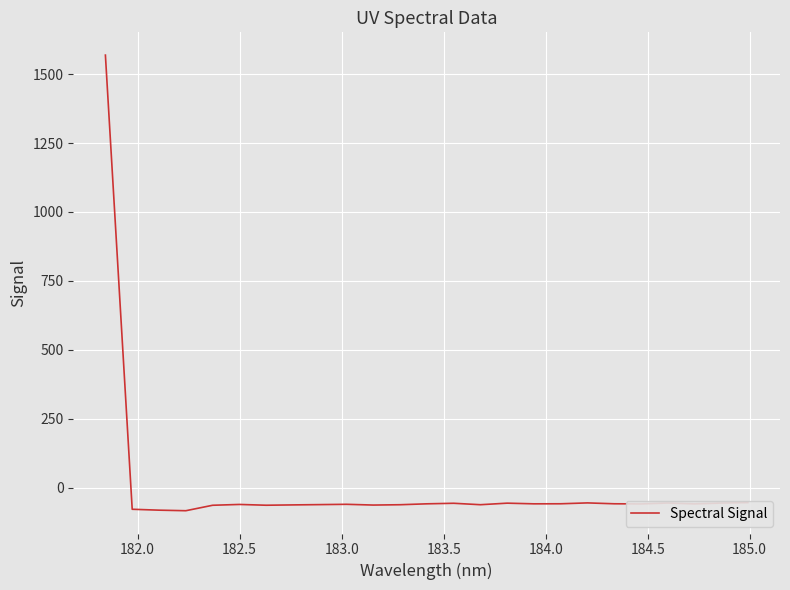

What is the minimum value shown in the chart?

-83.6